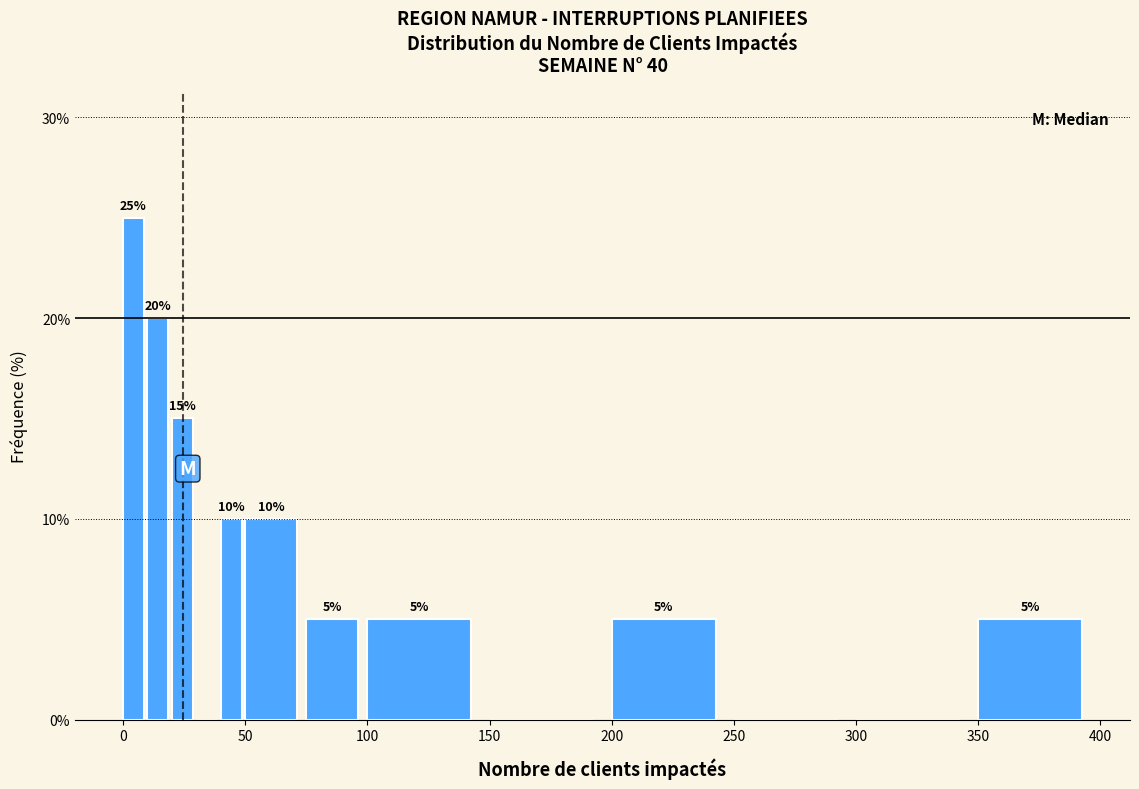

Around what value on the x-axis is the tallest bar? Give the approximate position of its centre, as read against the axis.

5